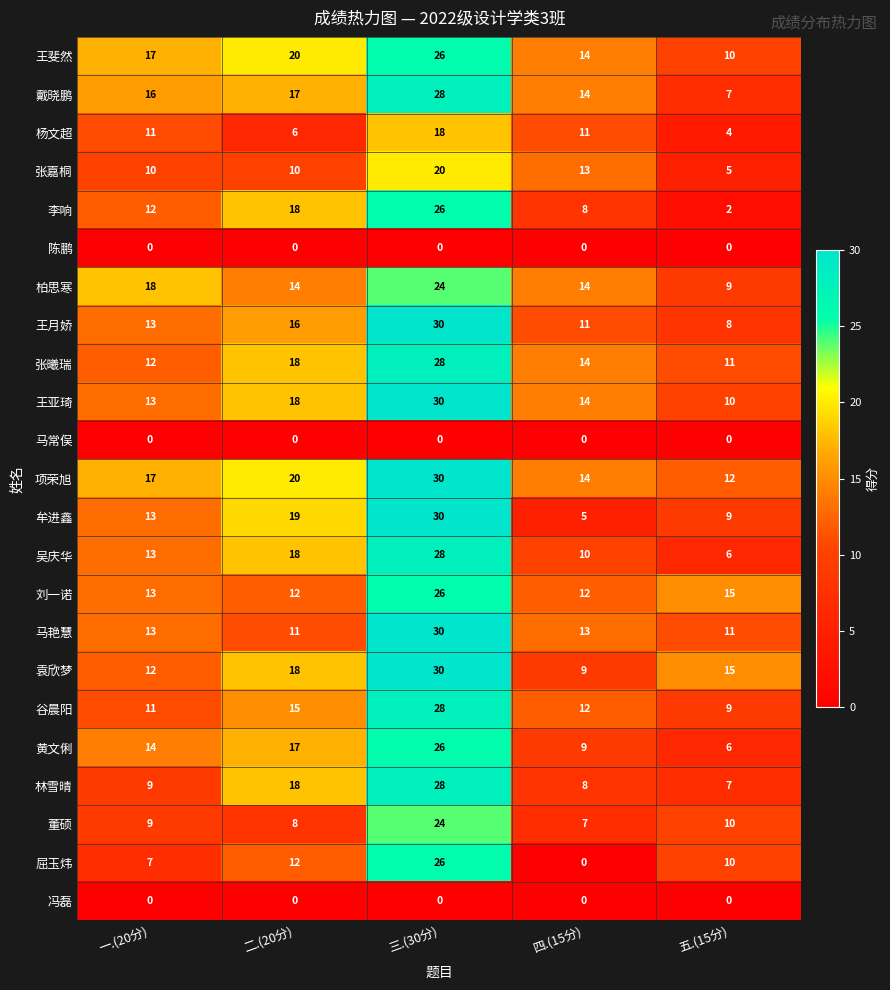

What is the difference between the maximum and minimum values in the 戴晓鹏 series?

21